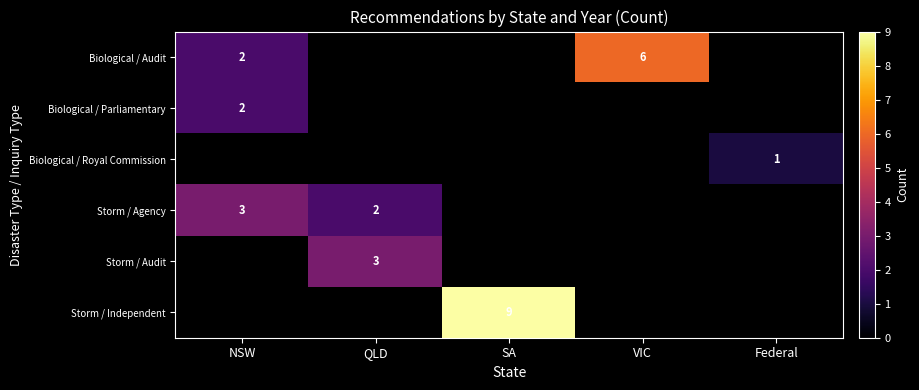

True or false: Storm / Agency has a value of 1 at QLD.

False